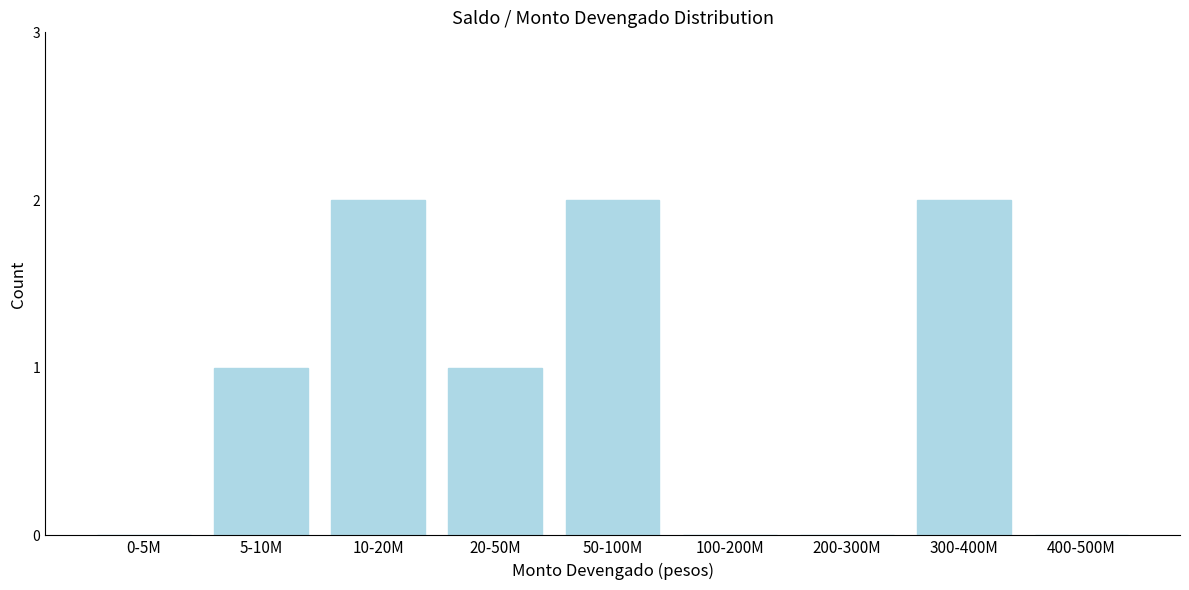

Reading left to right, extract all data points from this chart.

0-5M=0	5-10M=1	10-20M=2	20-50M=1	50-100M=2	100-200M=0	200-300M=0	300-400M=2	400-500M=0